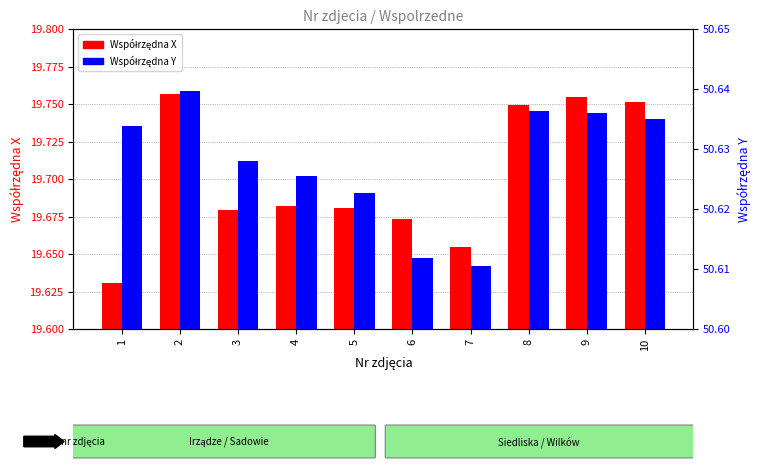

At 3, list the series in order from smallest to largest.

Współrzędna Y, Współrzędna X